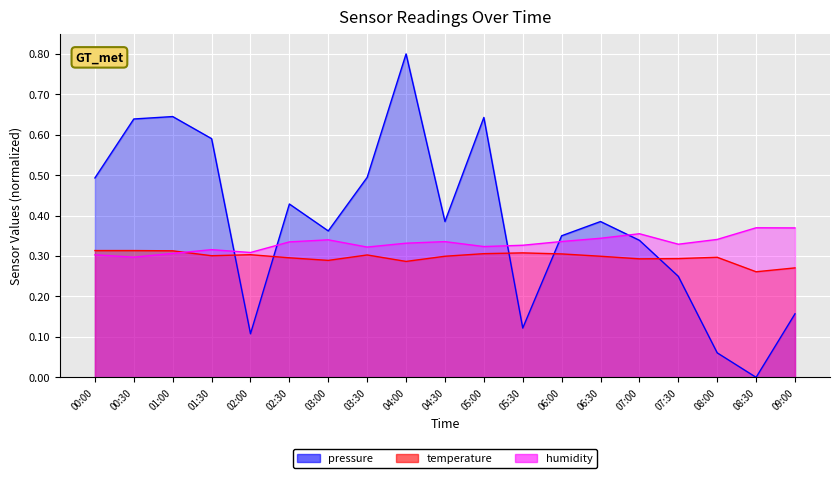

How many temperature values are between 0 and 1?

19